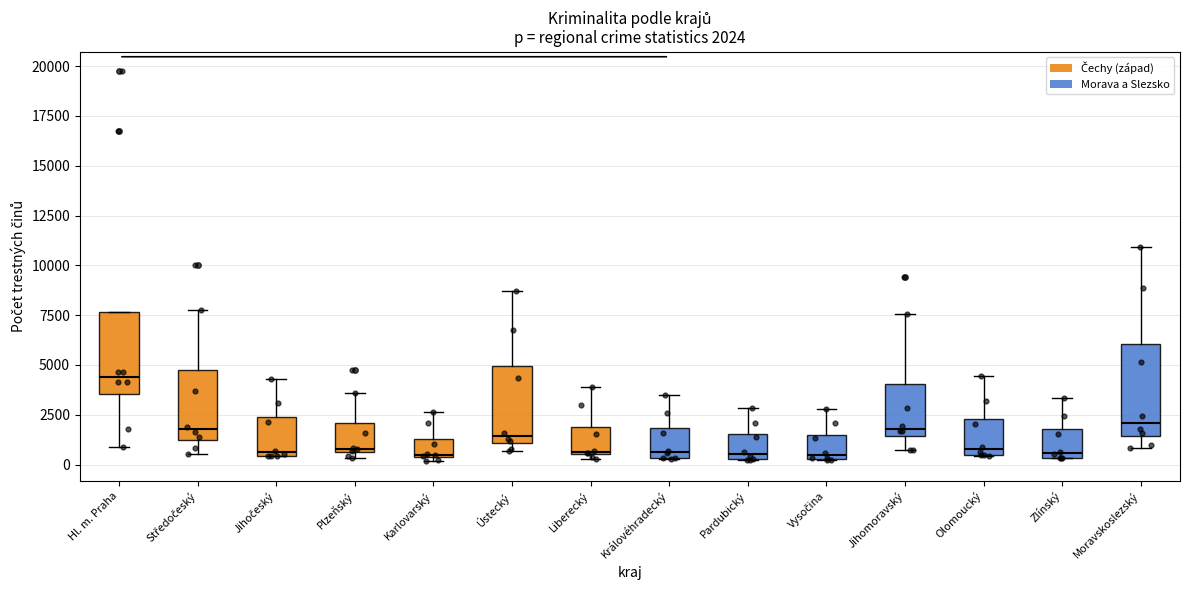

Comparing the boxes themselves (not the whiskers), which one is the tallest?

Moravskoslezský